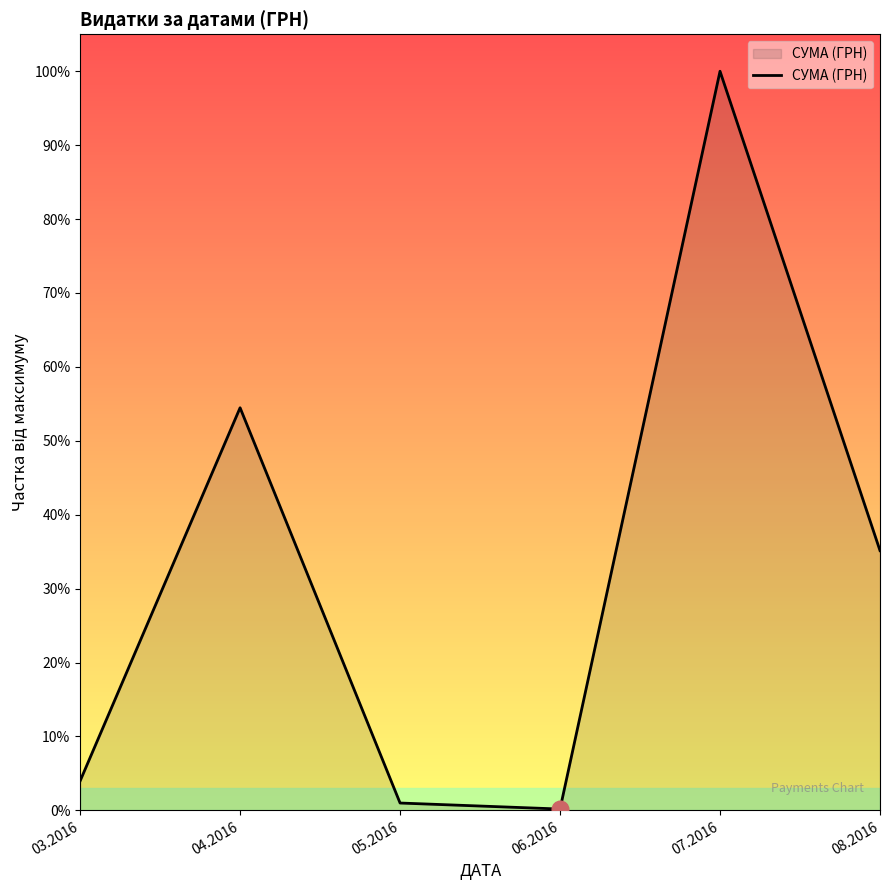

The chart shows a value of 21208.2 at 03.2016. True or false?

False